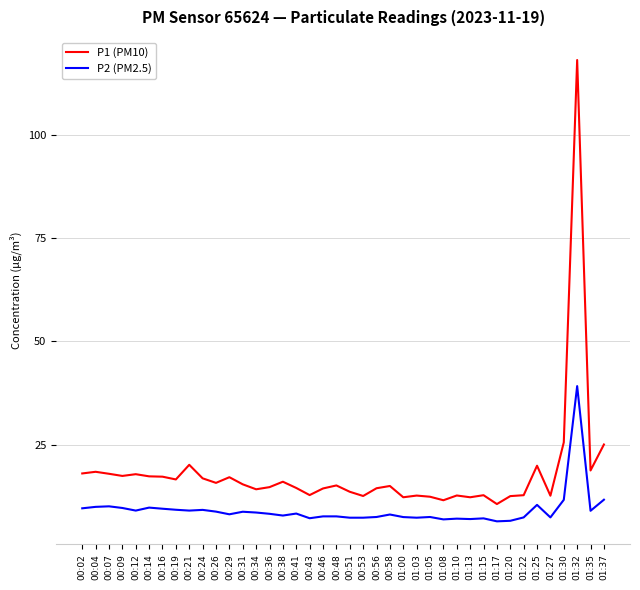

At 01:30, list the series in order from largest to smallest.

P1 (PM10), P2 (PM2.5)